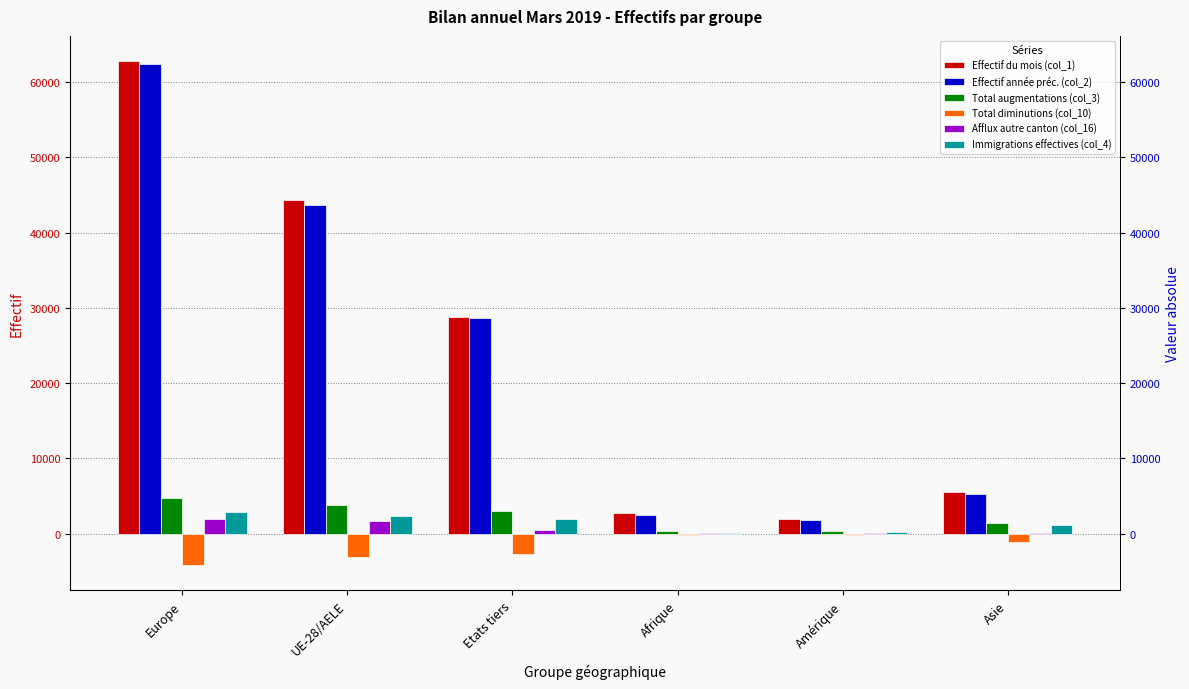

What is the label of the 1st bar from the left?

Europe